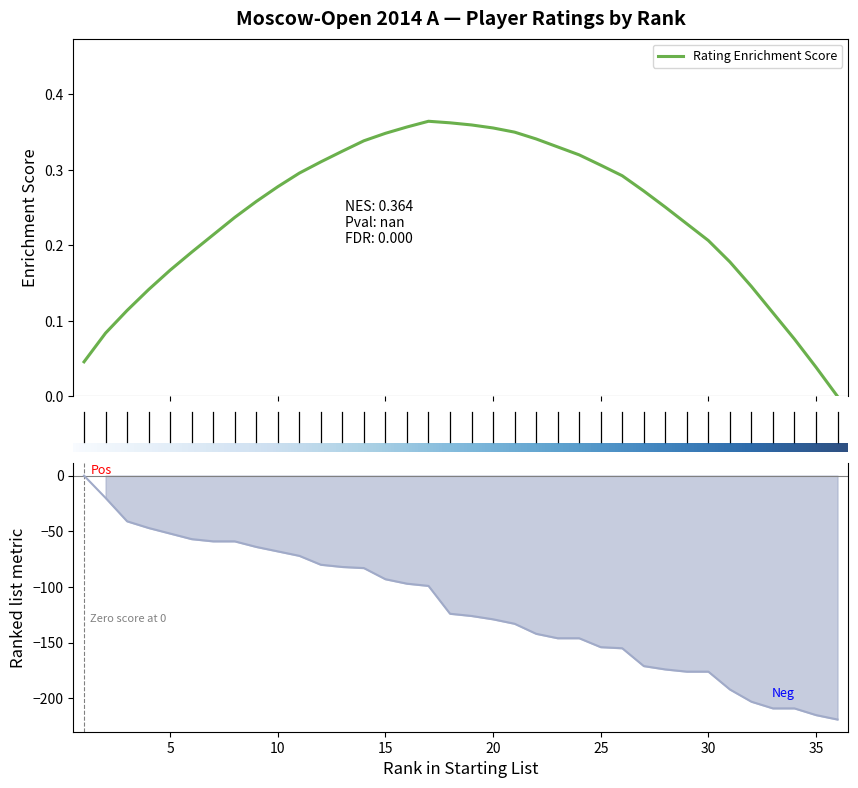

True or false: the data shows -136 at 16.

False